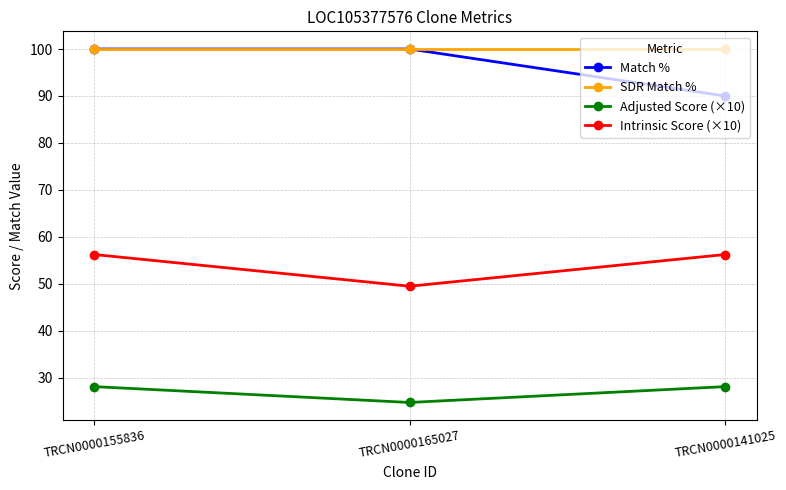

What is the label of the 1st point from the right?

TRCN0000141025